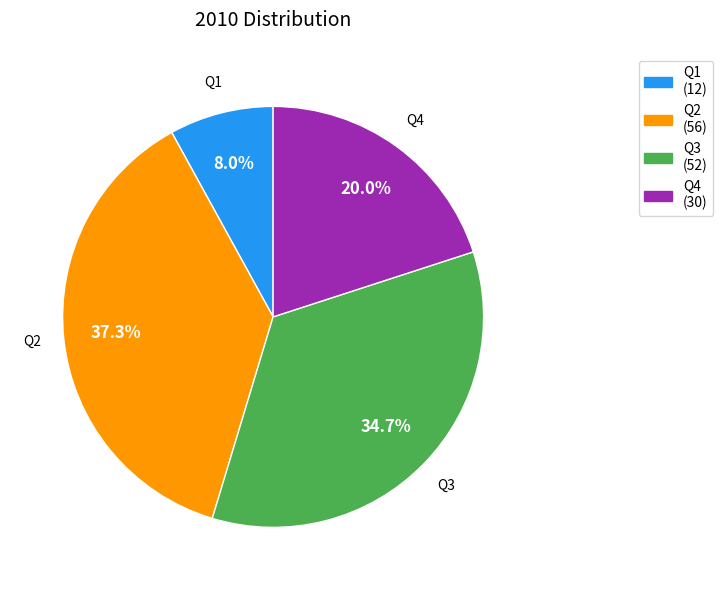

Which category has the biggest portion of the pie?

Q2